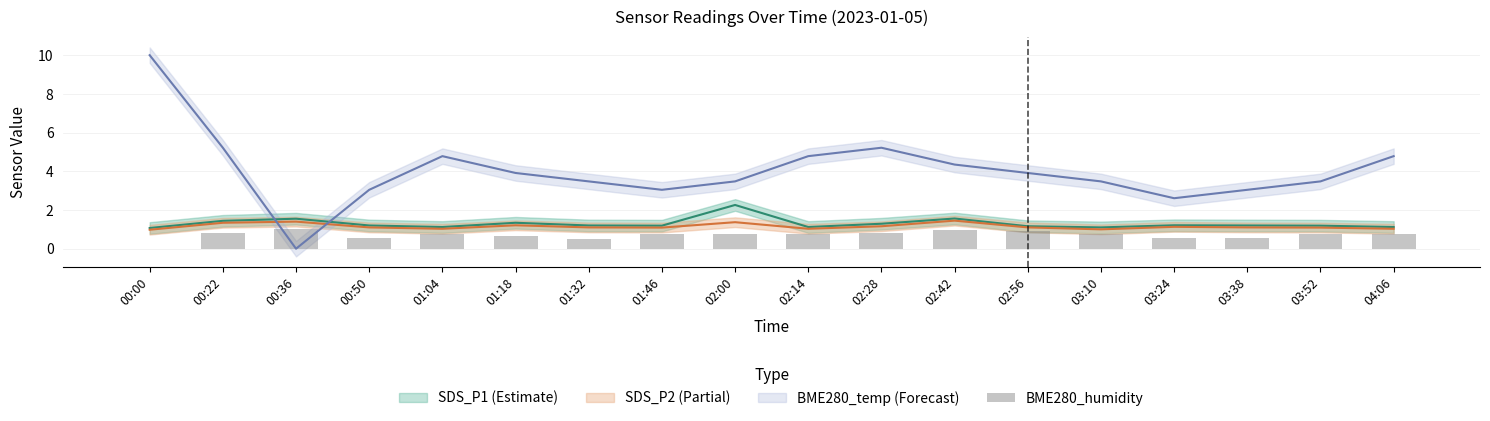

Does the chart contain any negative values?

No